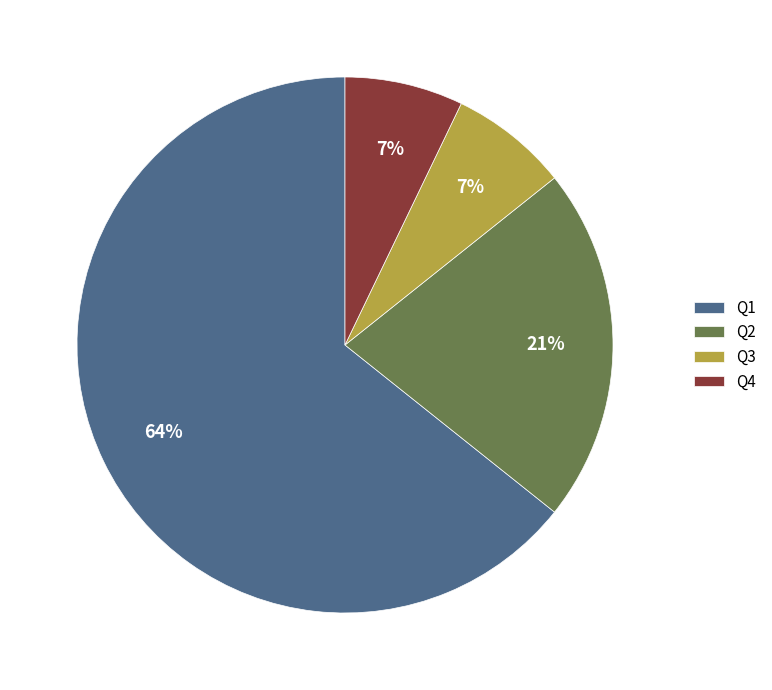

True or false: Q3 accounts for 7% of the total.

True